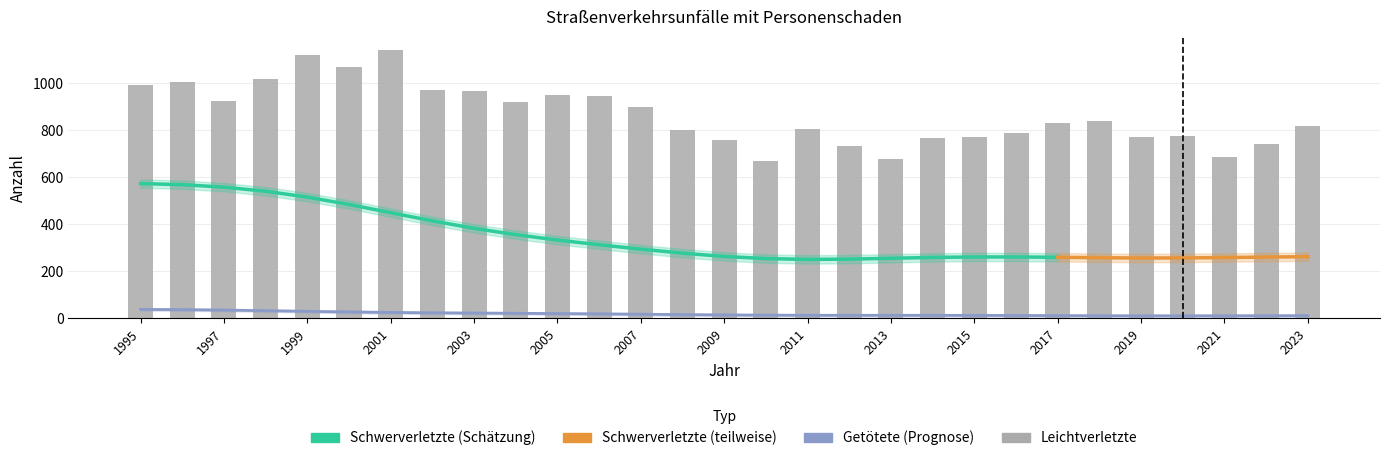

At which label is Schwerverletzte closest to 408?

2002